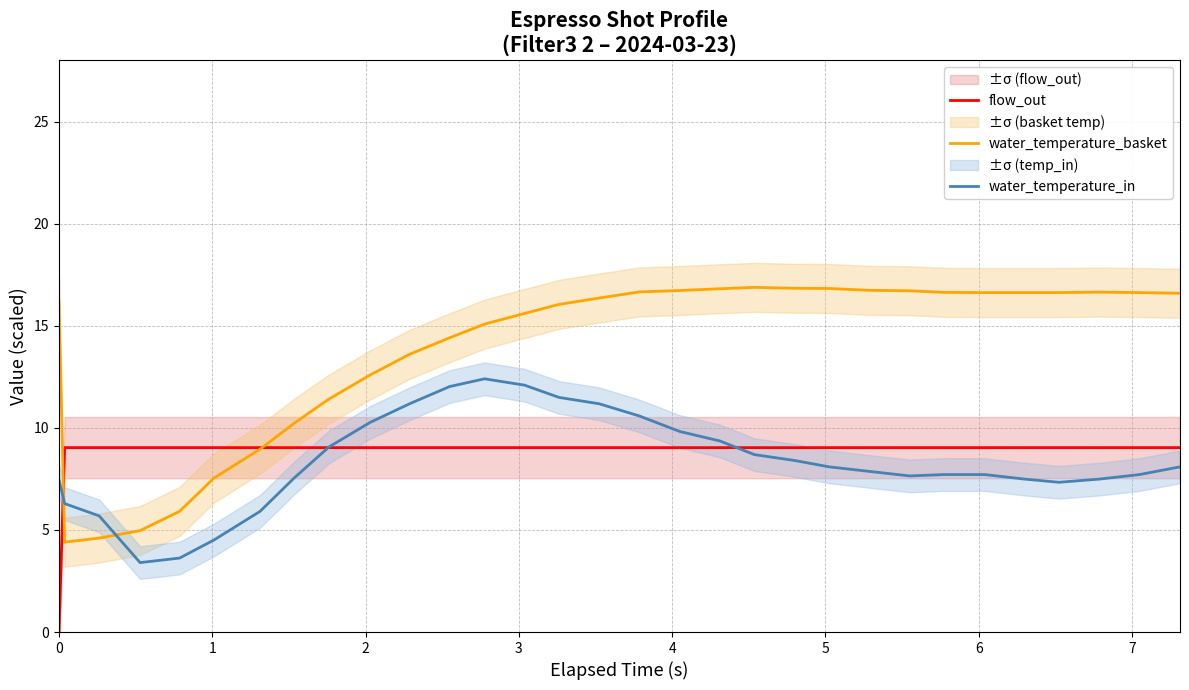

How many intersections are there between water_temperature_basket and water_temperature_in?

2